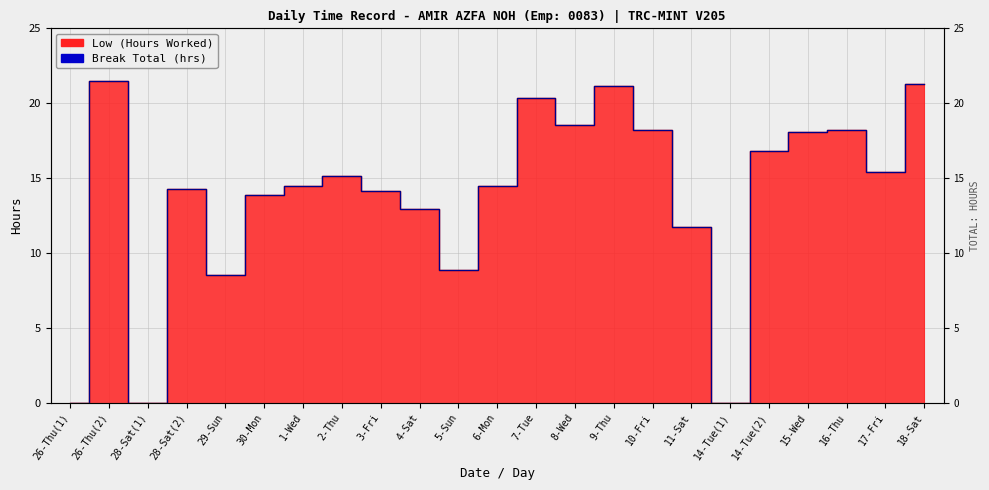

The chart shows a value of 4.5 at 28-Sat(2). True or false?

False